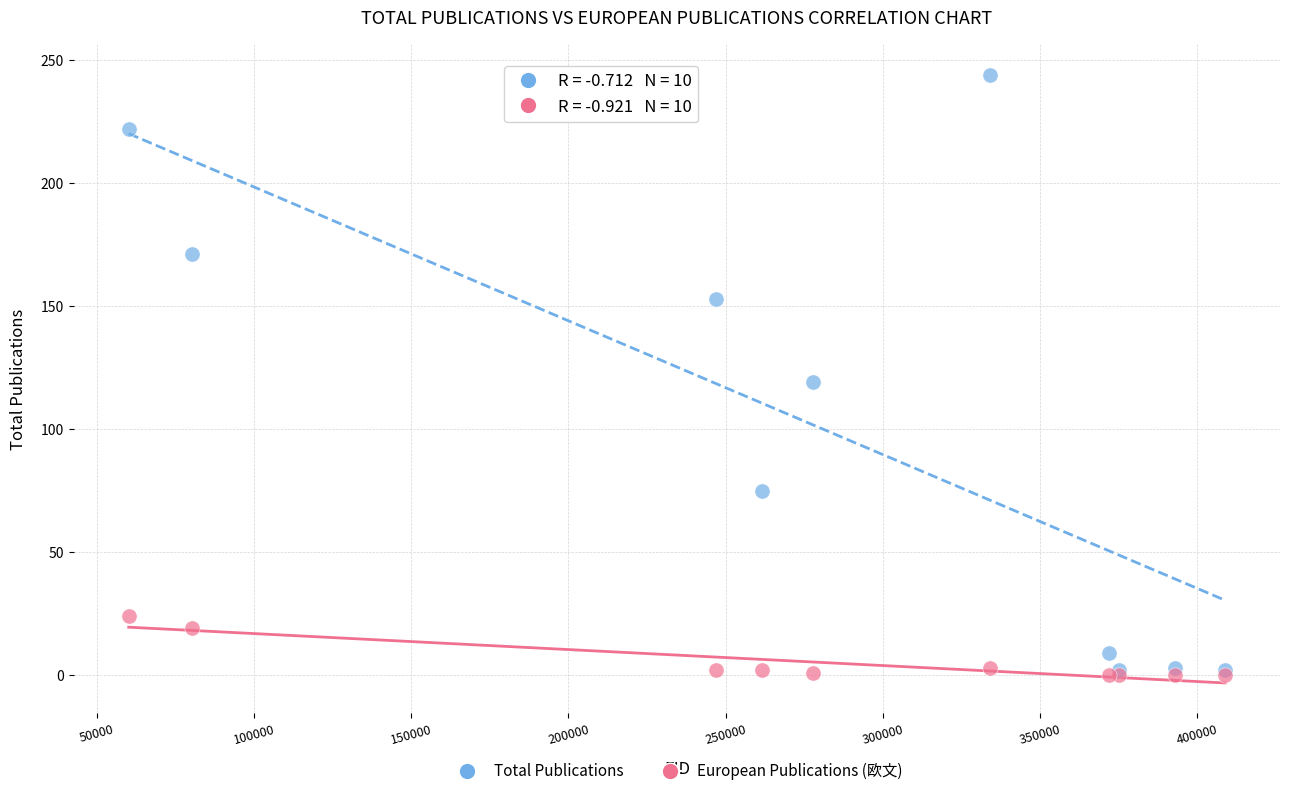

Across all series, what Y value is closest to 122?

119